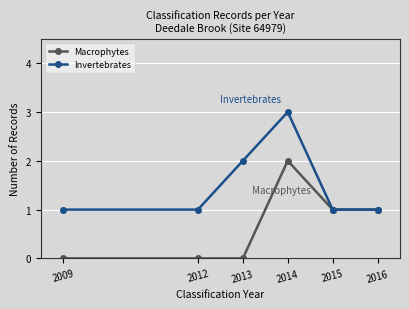

Reading left to right, extract all data points from this chart.

Macrophytes: 2009=0	2012=0	2013=0	2014=2	2015=1	2016=1
Invertebrates: 2009=1	2012=1	2013=2	2014=3	2015=1	2016=1